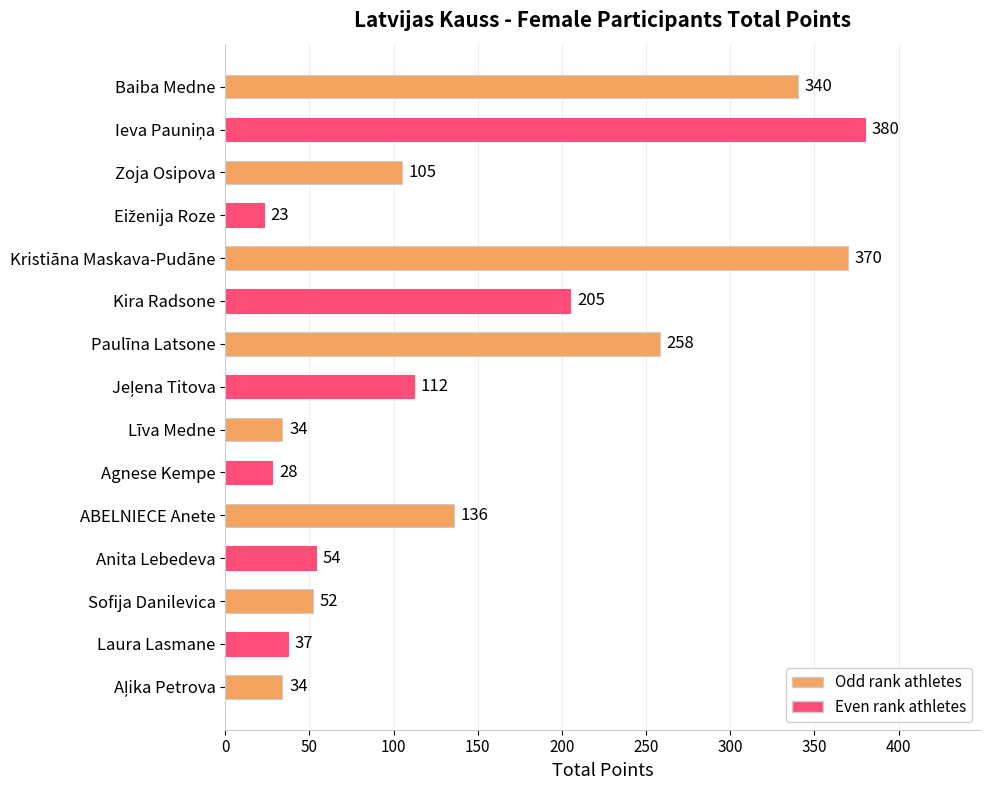

Which has a higher value, Zoja Osipova or Baiba Medne?

Baiba Medne